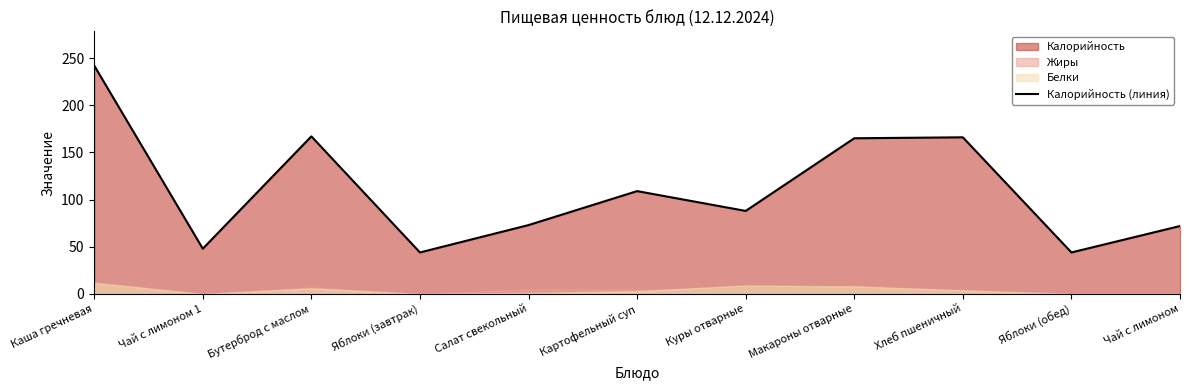

Which category has the lowest value across all series?

Яблоки (завтрак)